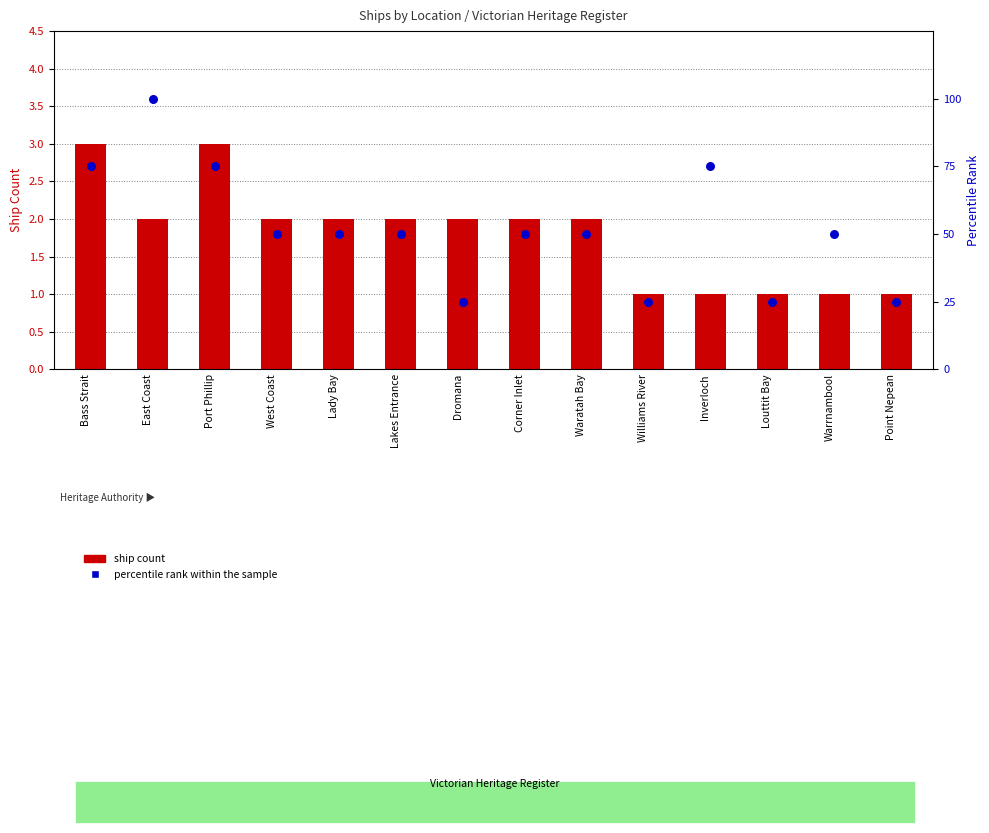

Which series has the largest Y range (max minus min)?

percentile rank within the sample